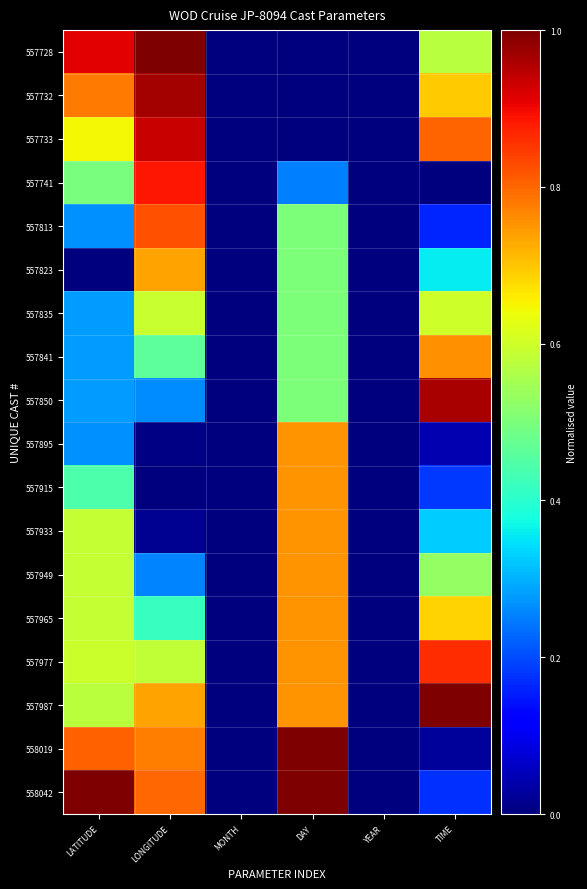

Reading left to right, list all the values displayed in this chart.

557728: LATITUDE=0.9	LONGITUDE=1.0	MONTH=0.0	DAY=0.0	YEAR=0.0	TIME=0.6
557732: LATITUDE=0.8	LONGITUDE=1.0	MONTH=0.0	DAY=0.0	YEAR=0.0	TIME=0.7
557733: LATITUDE=0.6	LONGITUDE=0.9	MONTH=0.0	DAY=0.0	YEAR=0.0	TIME=0.8
557741: LATITUDE=0.5	LONGITUDE=0.9	MONTH=0.0	DAY=0.2	YEAR=0.0	TIME=0.0
557813: LATITUDE=0.3	LONGITUDE=0.8	MONTH=0.0	DAY=0.5	YEAR=0.0	TIME=0.2
557823: LATITUDE=0.0	LONGITUDE=0.7	MONTH=0.0	DAY=0.5	YEAR=0.0	TIME=0.4
557835: LATITUDE=0.3	LONGITUDE=0.6	MONTH=0.0	DAY=0.5	YEAR=0.0	TIME=0.6
557841: LATITUDE=0.3	LONGITUDE=0.5	MONTH=0.0	DAY=0.5	YEAR=0.0	TIME=0.8
557850: LATITUDE=0.3	LONGITUDE=0.3	MONTH=0.0	DAY=0.5	YEAR=0.0	TIME=1.0
557895: LATITUDE=0.3	LONGITUDE=0.0	MONTH=0.0	DAY=0.8	YEAR=0.0	TIME=0.0
557915: LATITUDE=0.4	LONGITUDE=0.0	MONTH=0.0	DAY=0.8	YEAR=0.0	TIME=0.2
557933: LATITUDE=0.6	LONGITUDE=0.0	MONTH=0.0	DAY=0.8	YEAR=0.0	TIME=0.3
557949: LATITUDE=0.6	LONGITUDE=0.3	MONTH=0.0	DAY=0.8	YEAR=0.0	TIME=0.5
557965: LATITUDE=0.6	LONGITUDE=0.4	MONTH=0.0	DAY=0.8	YEAR=0.0	TIME=0.7
557977: LATITUDE=0.6	LONGITUDE=0.6	MONTH=0.0	DAY=0.8	YEAR=0.0	TIME=0.9
557987: LATITUDE=0.6	LONGITUDE=0.7	MONTH=0.0	DAY=0.8	YEAR=0.0	TIME=1.0
558019: LATITUDE=0.8	LONGITUDE=0.8	MONTH=0.0	DAY=1.0	YEAR=0.0	TIME=0.0
558042: LATITUDE=1.0	LONGITUDE=0.8	MONTH=0.0	DAY=1.0	YEAR=0.0	TIME=0.2